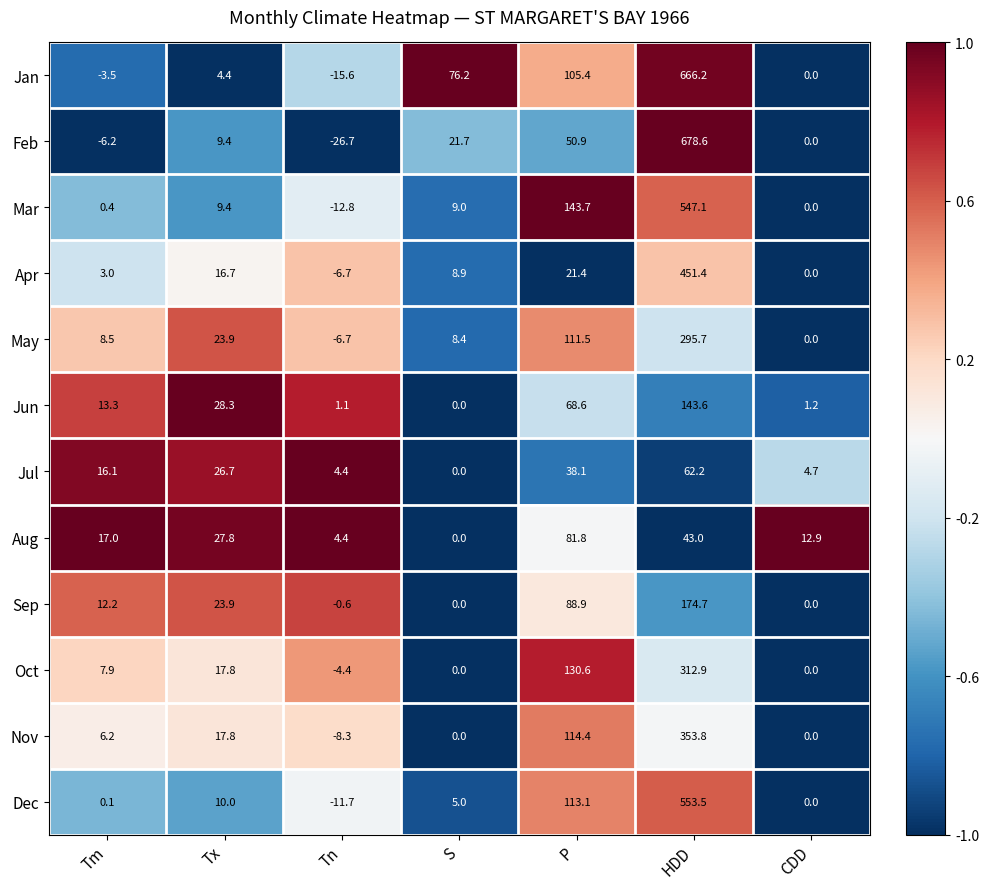

What is the difference between the second highest and minimum values in the Jul series?

38.1